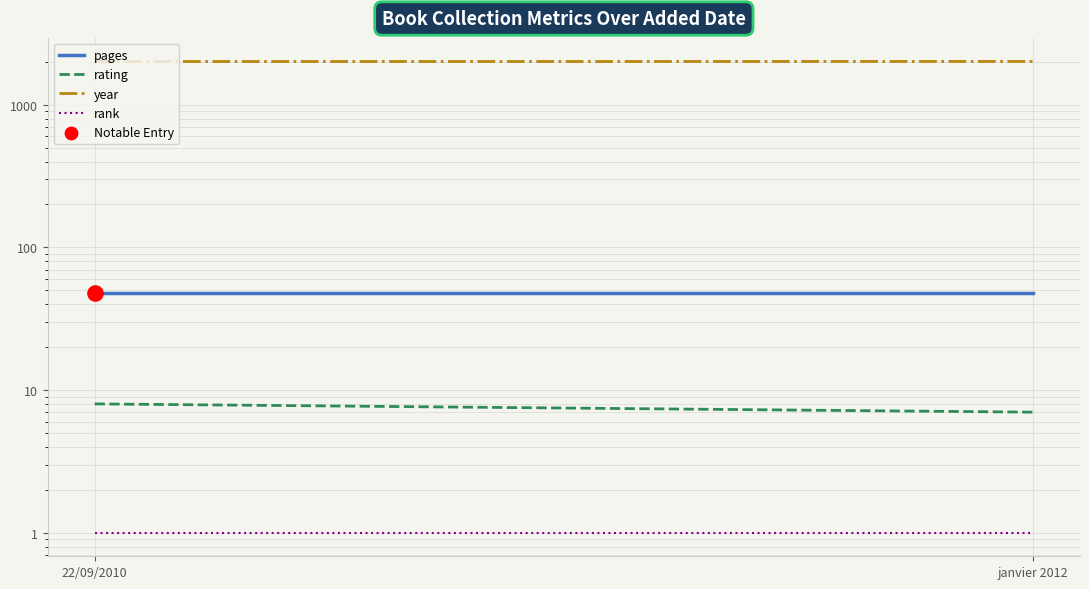

Which series contains the highest Y value?

year